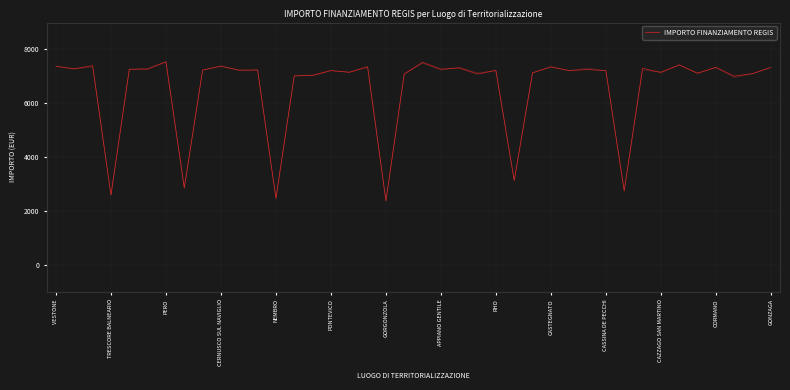

At which label does the data first exceed 7230?

VESTONE